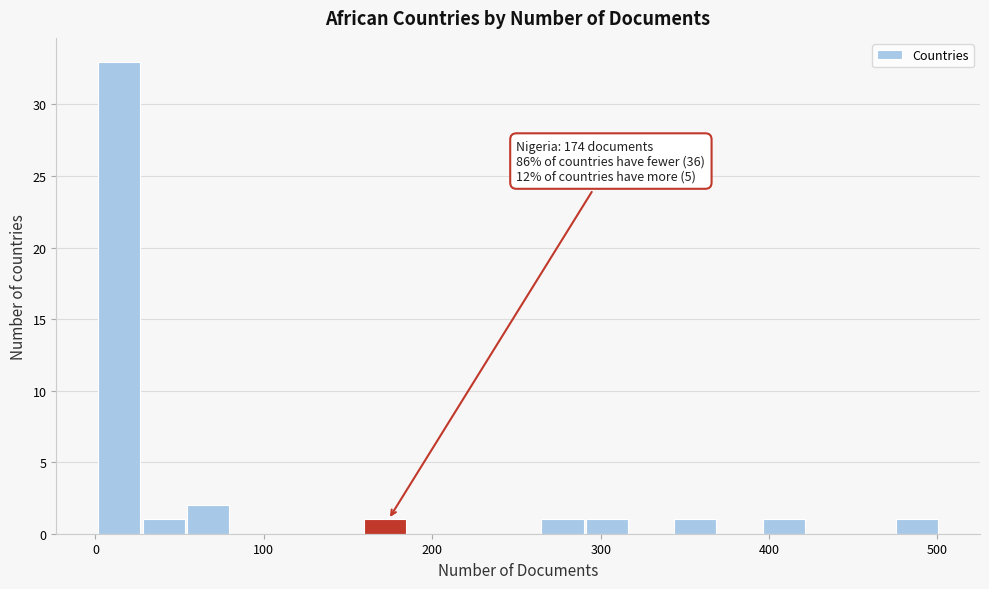

Read against the x-axis, roughly where is the centre of the tallest bar?

10